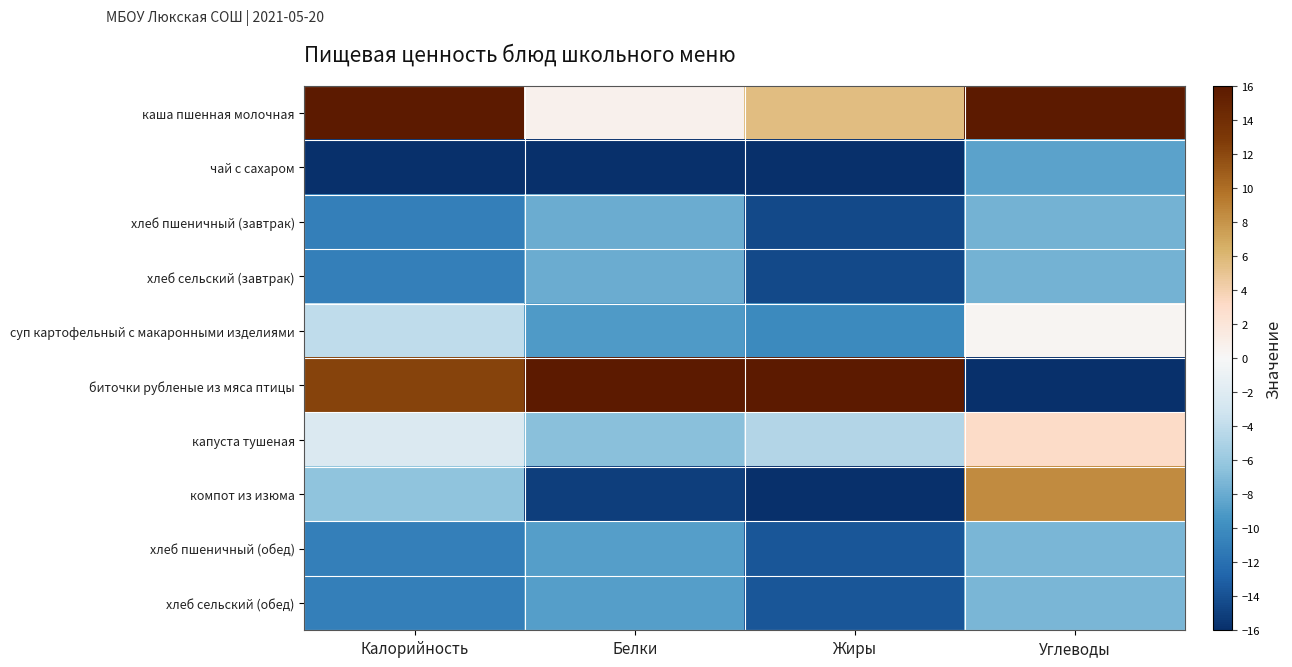

Reading left to right, transcribe all the data shown in this chart.

каша пшенная молочная: Калорийность=16.0	Белки=0.7	Жиры=5.6	Углеводы=16.0
чай с сахаром: Калорийность=-16.0	Белки=-16.0	Жиры=-16.0	Углеводы=-8.6
хлеб пшеничный (завтрак): Калорийность=-10.9	Белки=-7.9	Жиры=-14.5	Углеводы=-7.6
хлеб сельский (завтрак): Калорийность=-10.9	Белки=-7.9	Жиры=-14.5	Углеводы=-7.6
суп картофельный с макаронными изделиями: Калорийность=-4.1	Белки=-9.1	Жиры=-10.1	Углеводы=0.3
биточки рубленые из мяса птицы: Калорийность=12.4	Белки=16.0	Жиры=16.0	Углеводы=-16.0
капуста тушеная: Калорийность=-2.3	Белки=-6.7	Жиры=-4.6	Углеводы=3.0
компот из изюма: Калорийность=-6.4	Белки=-15.1	Жиры=-16.0	Углеводы=8.4
хлеб пшеничный (обед): Калорийность=-10.9	Белки=-8.9	Жиры=-13.7	Углеводы=-7.3
хлеб сельский (обед): Калорийность=-10.9	Белки=-8.9	Жиры=-13.7	Углеводы=-7.3